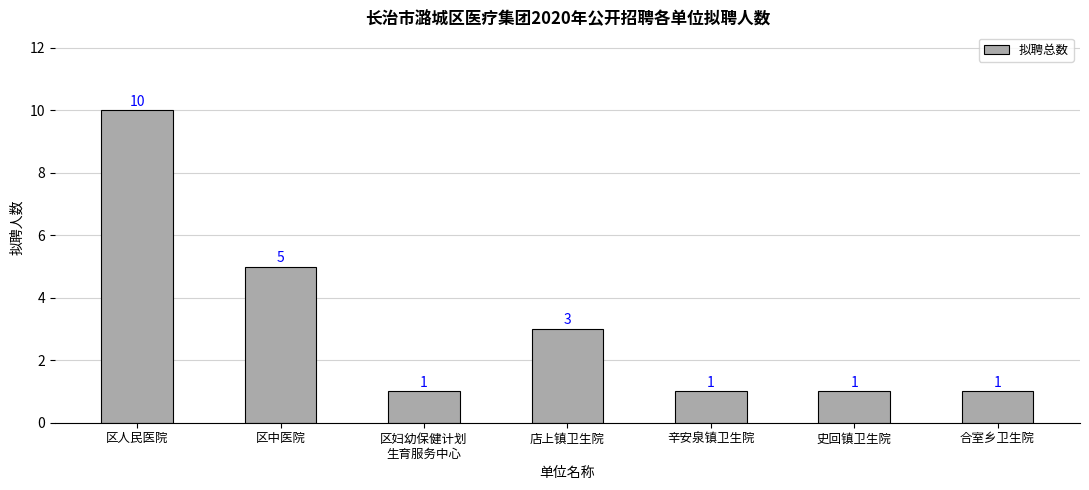

What is the label of the 6th bar from the right?

区中医院